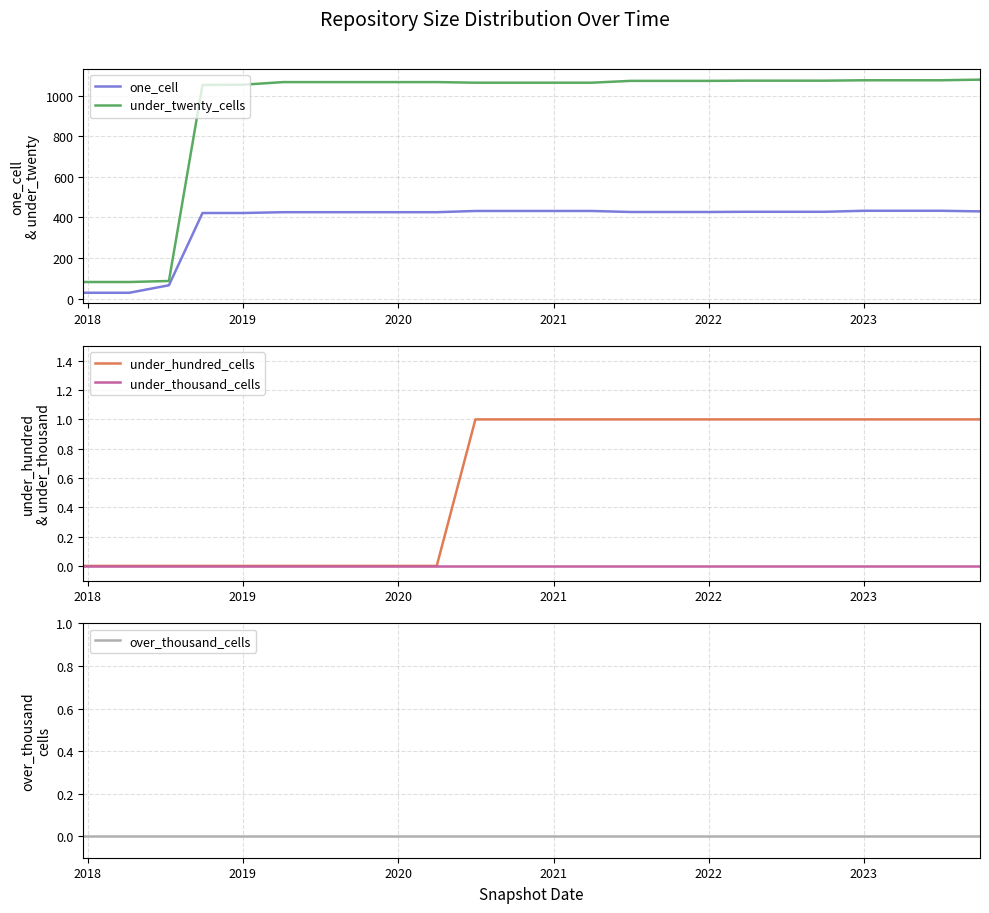

What is the highest value of the one_cell series?

433